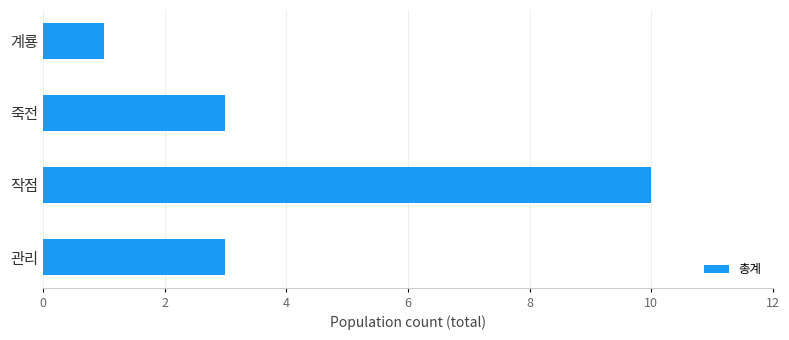

The value at 죽전 is 5. True or false?

False